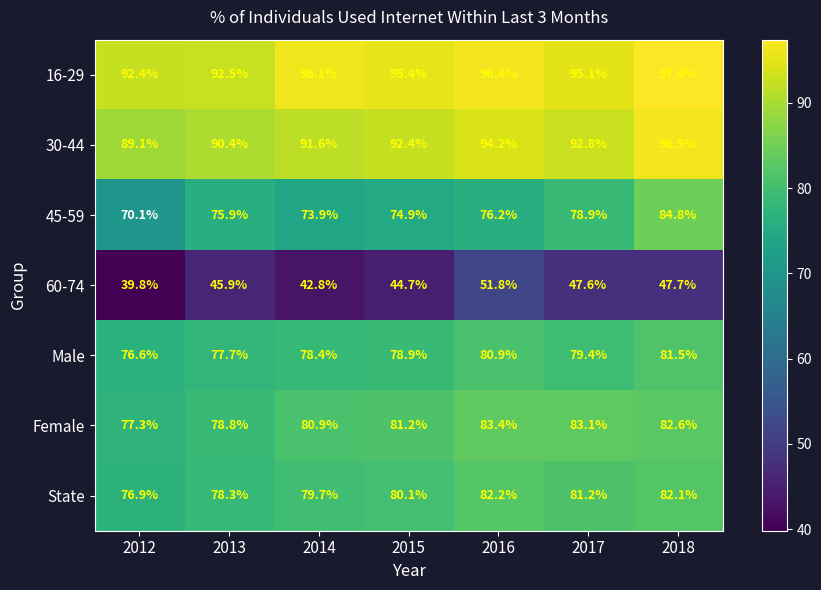

At which category is the sum across all series the highest?

2018